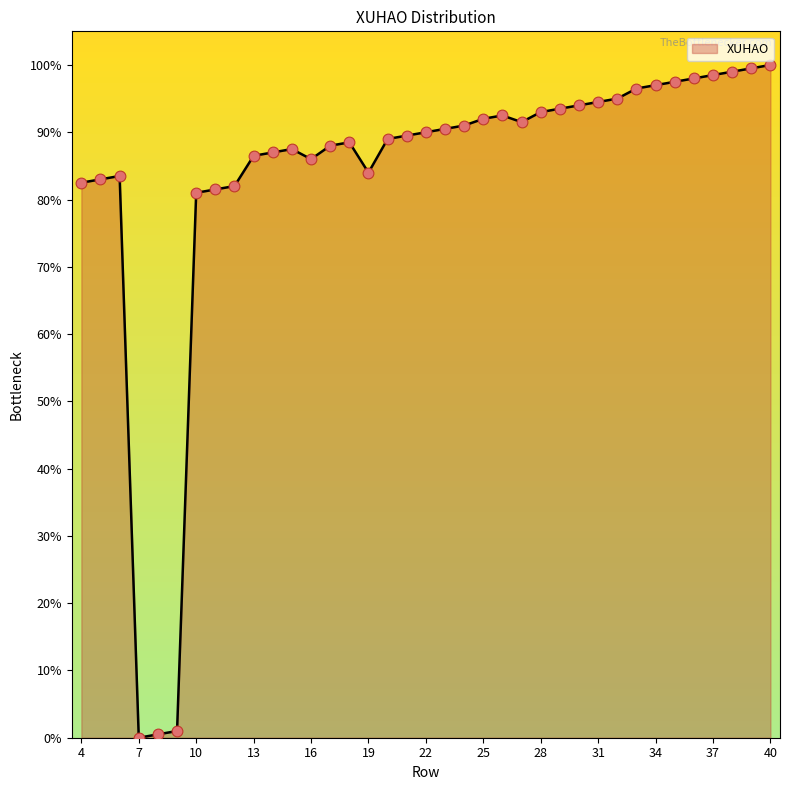

What is the difference between the maximum and minimum values?

100.0